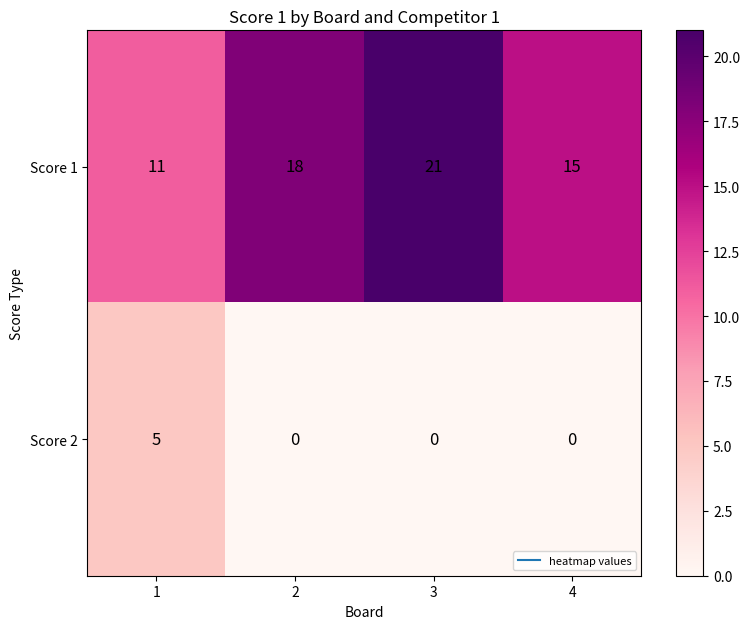

Which series has the largest total across all categories?

Score 1